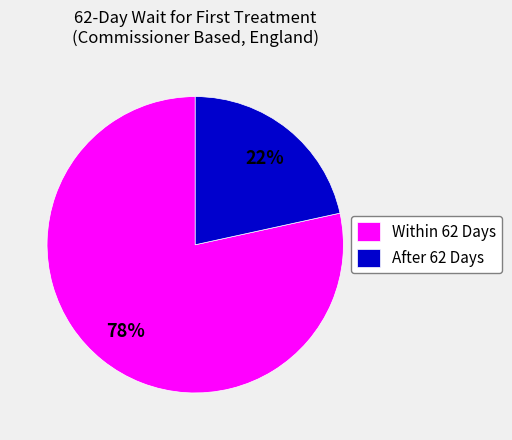

Do After 62 Days and Within 62 Days together represent more than half of the pie?

Yes